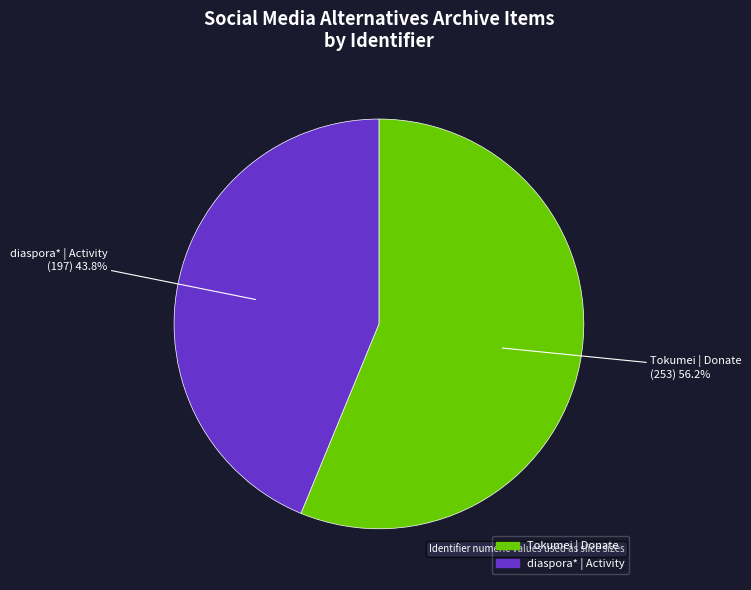

Does any single category account for the majority?

Yes